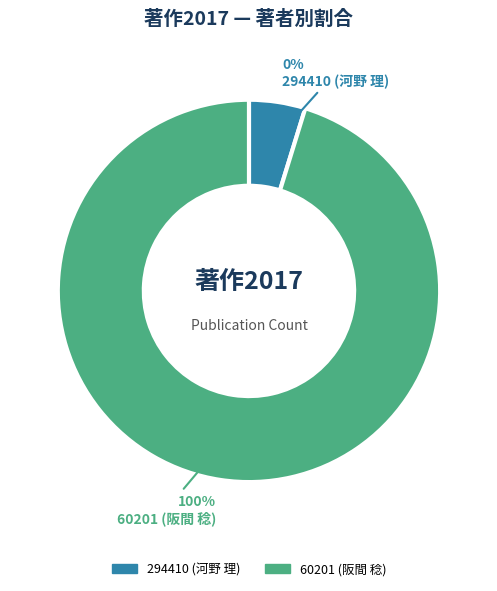

To the nearest percent, what is the combined percentage of 60201 (阪間 稔) and 294410 (河野 理)?

100%